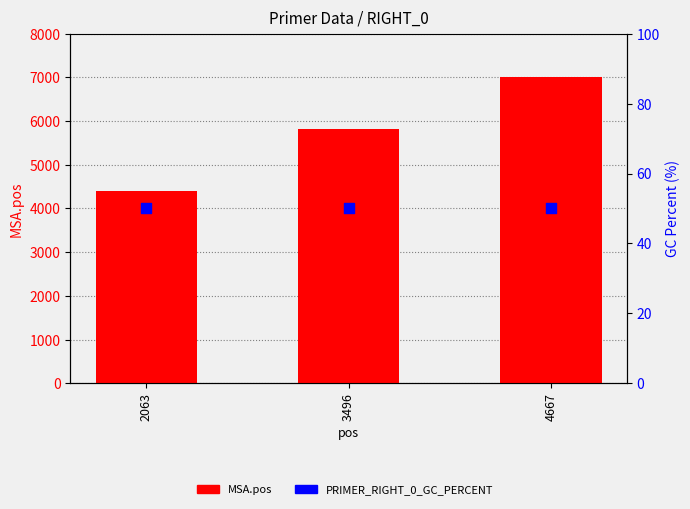

Which series has the largest Y range (max minus min)?

MSA.pos